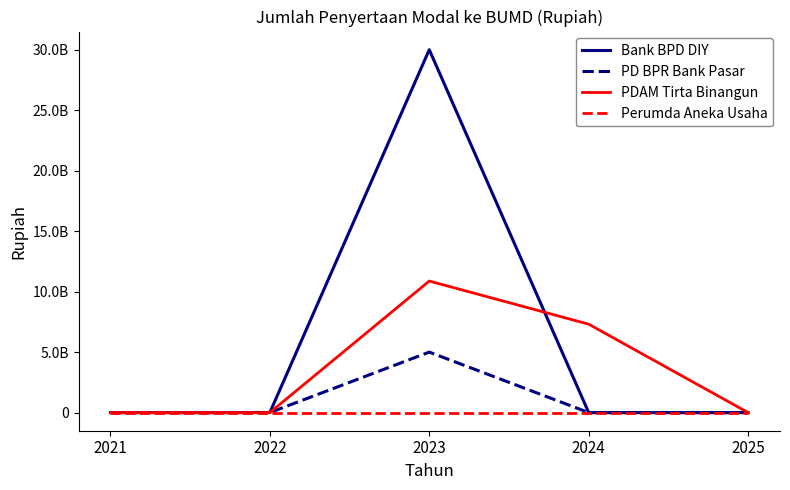

Between 2021 and 2022, which series saw the biggest shift?

Bank BPD DIY